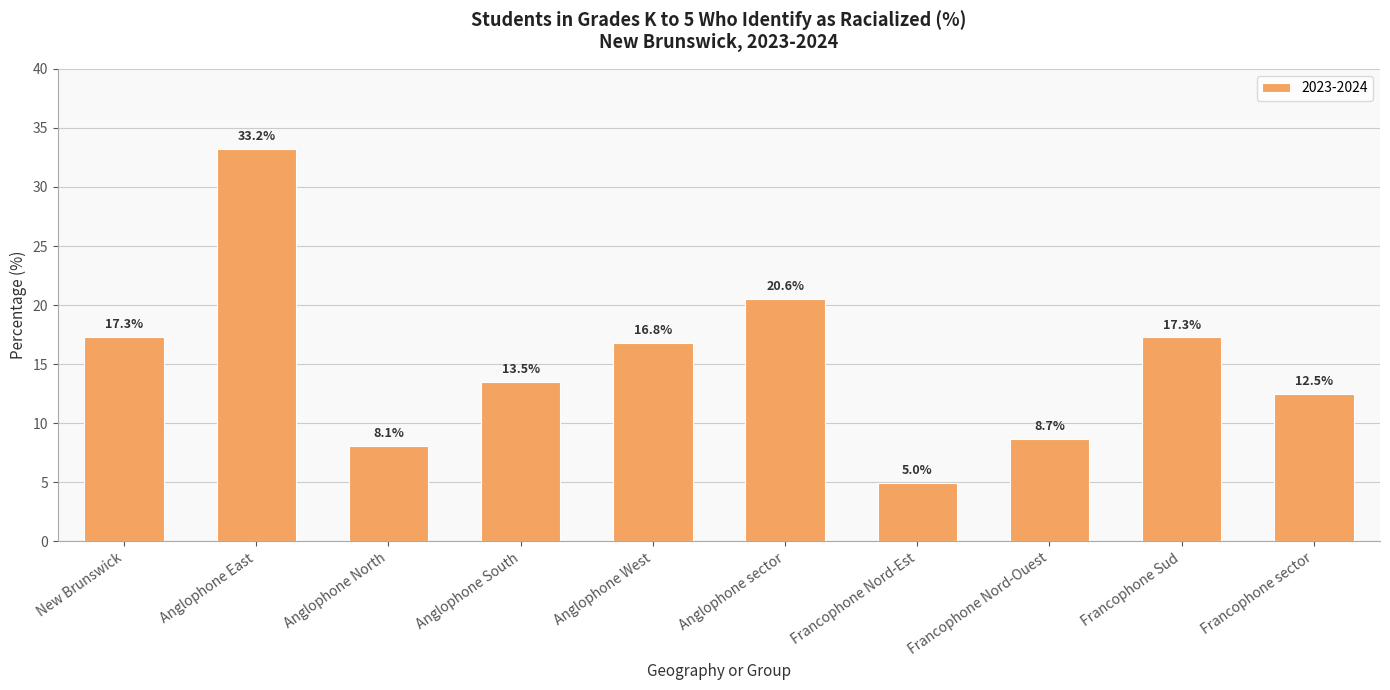

What is the difference between the maximum and minimum values?

28.3